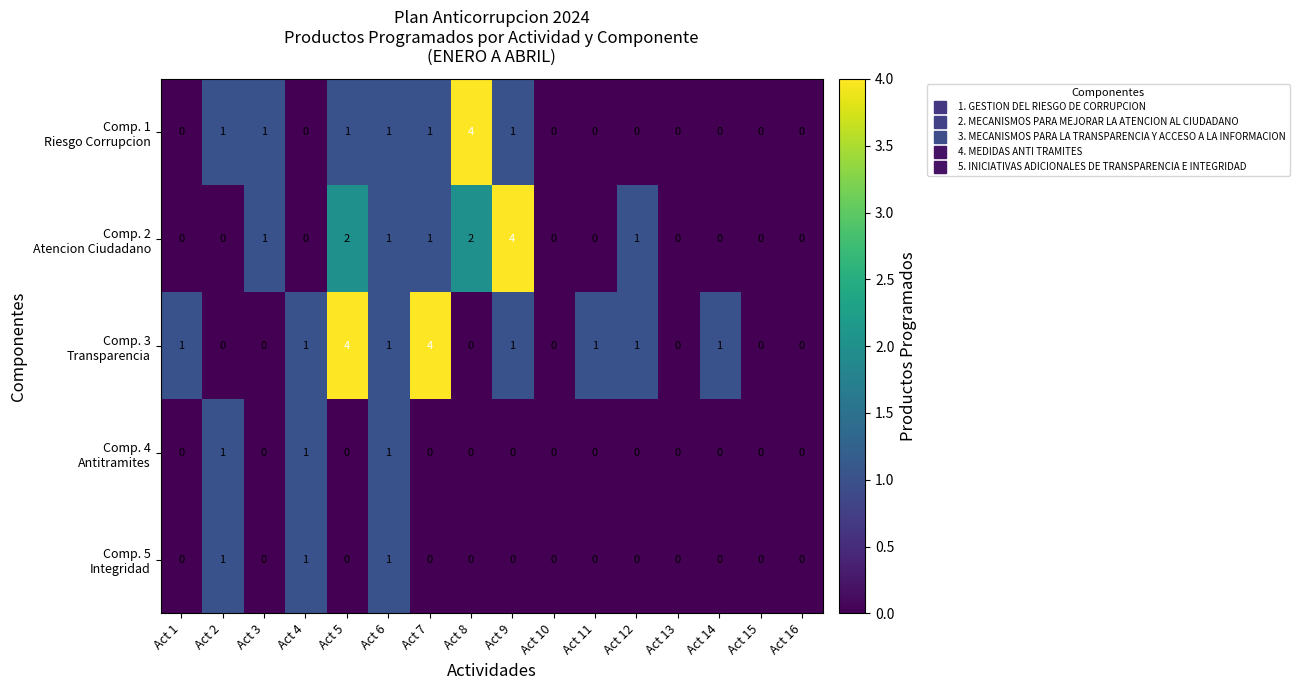

At which category is the sum across all series the highest?

Act 5